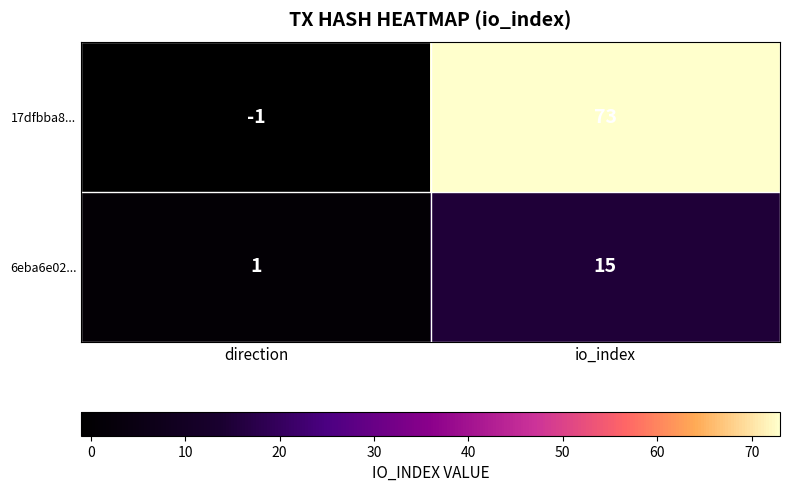

The 6eba6e02... series shows 1 at direction. True or false?

True